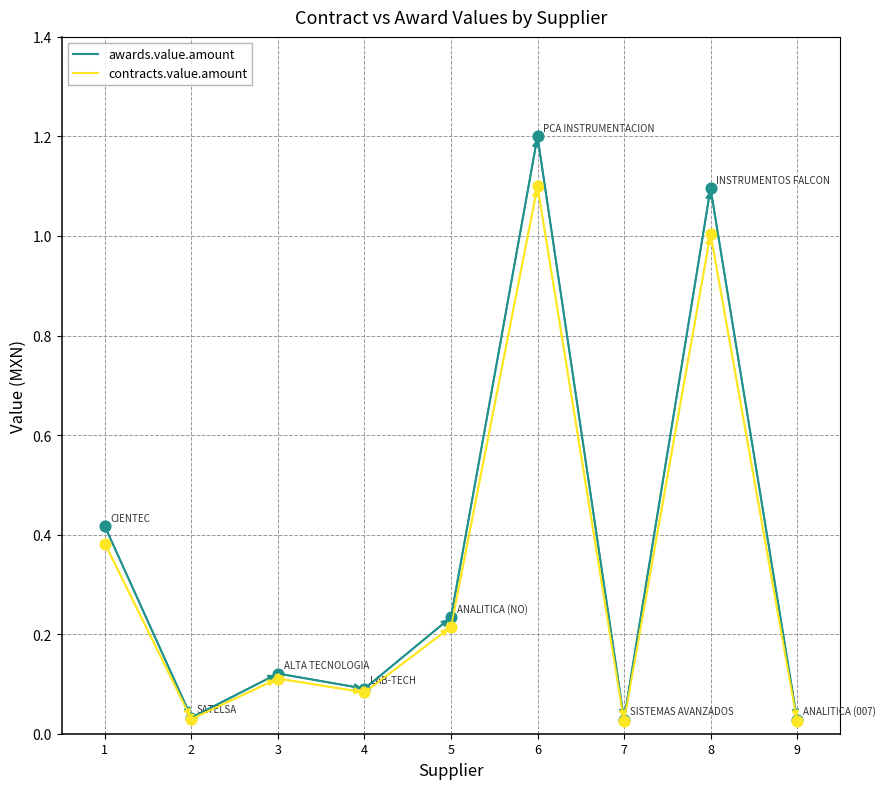

At which category is the sum across all series the highest?

6